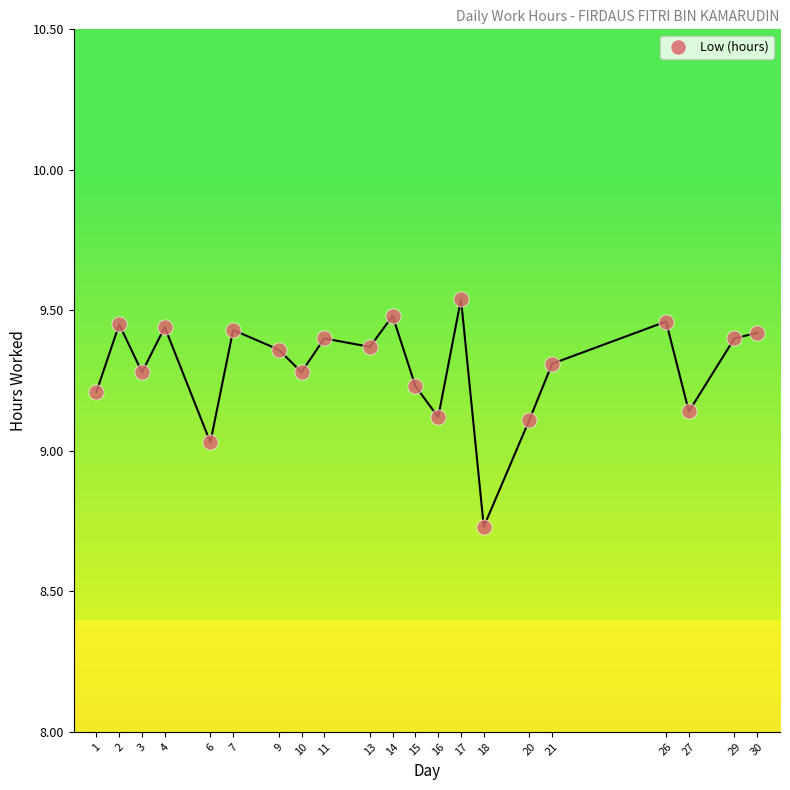

What is the range of X values (max minus min)?

29.0